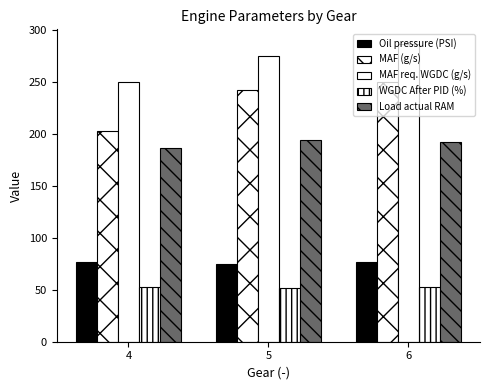

Where is MAF req. WGDC (g/s) nearest to the value 268?

5